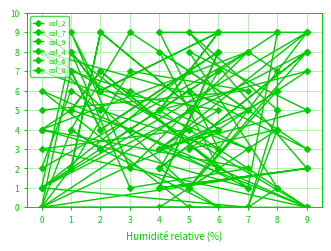

Reading left to right, extract all data points from this chart.

col_2: 7	1	9	9	3	5	6	2	8	7	4	1	9	3	5	6	9	2	8	4
col_7: 4	3	0	5	9	6	8	1	0	4	4	3	7	5	9	6	8	1	2	4
col_9: 6	1	8	2	0	3	4	0	5	6	6	1	8	2	7	3	4	9	5	8
col_4: 1	8	0	3	4	9	2	0	0	1	1	8	5	3	4	9	2	7	6	5
col_6: 0	6	0	0	2	7	5	4	1	9	9	6	3	8	2	7	5	4	1	9
col_8: 5	0	2	1	8	4	7	0	0	5	5	9	2	1	8	4	7	6	3	7